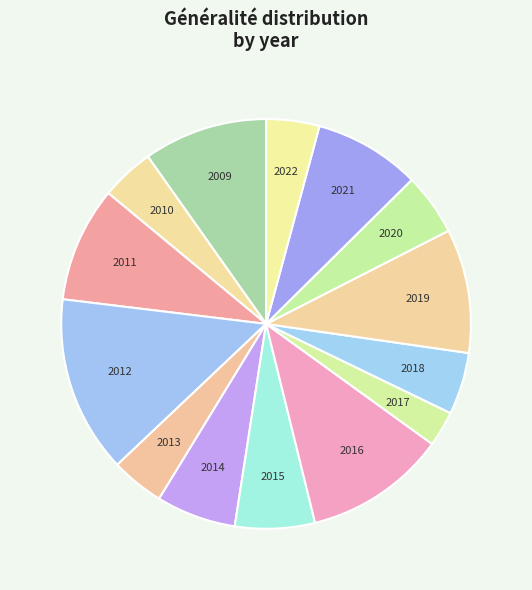

Count the number of slices in the pie.

14